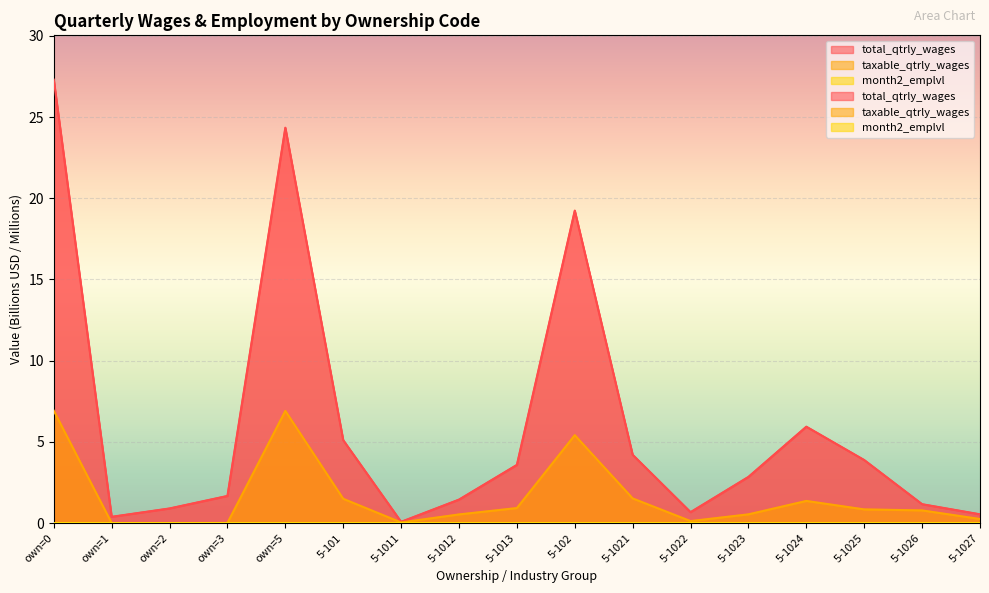

Rank the series by their average value, from lowest to highest.

month2_emplvl, taxable_qtrly_wages, total_qtrly_wages